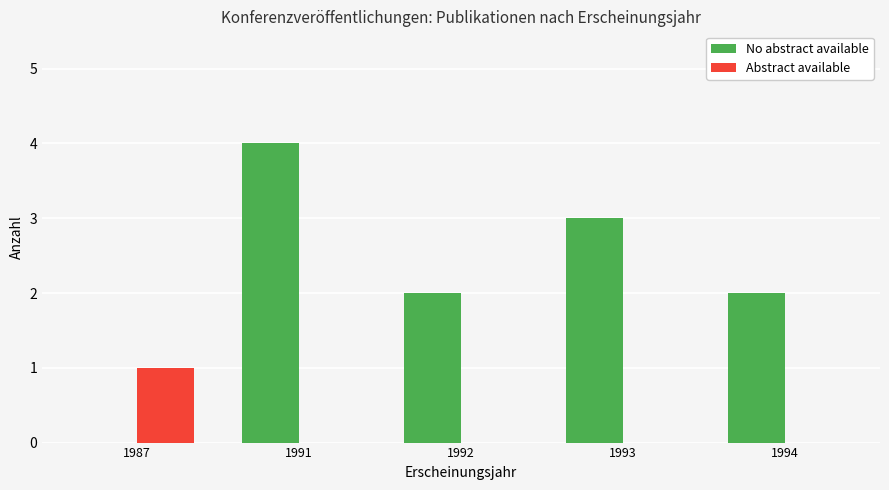

Reading left to right, transcribe all the data shown in this chart.

No abstract available: 0	4	2	3	2
Abstract available: 1	0	0	0	0